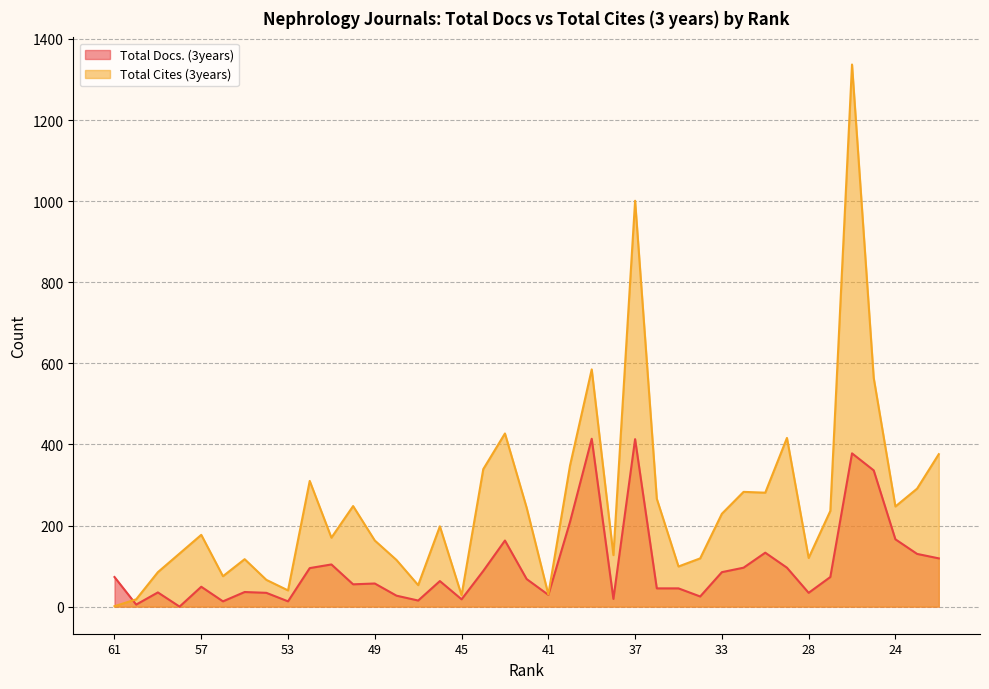

How many distinct data groups are displayed?

2